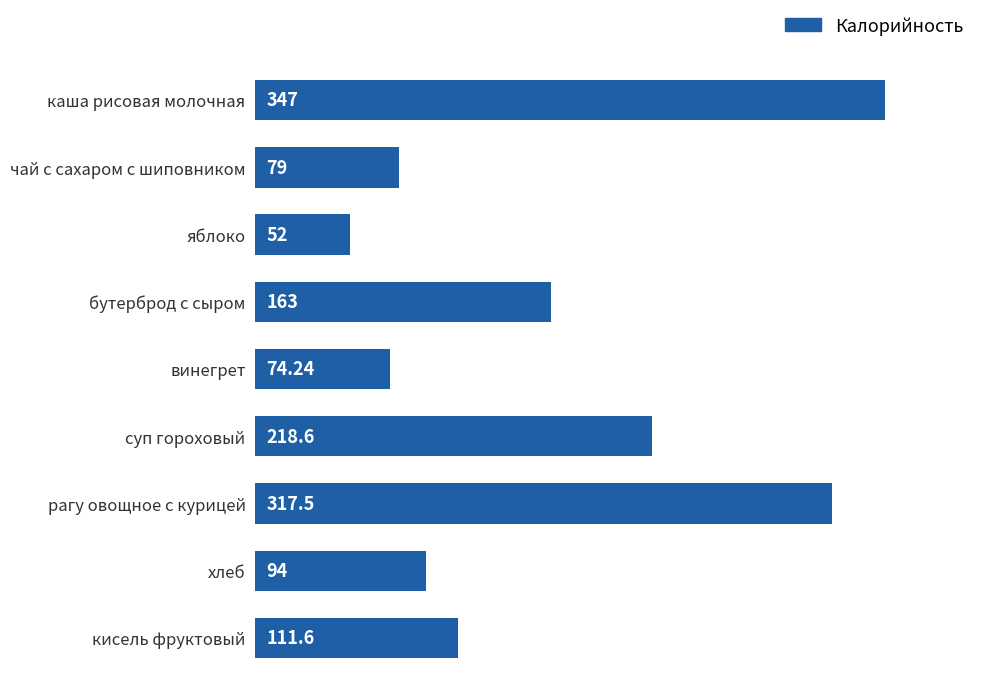

Rank the categories by value from lowest to highest.

яблоко, винегрет, чай с сахаром с шиповником, хлеб, кисель фруктовый, бутерброд с сыром, суп гороховый, рагу овощное с курицей, каша рисовая молочная